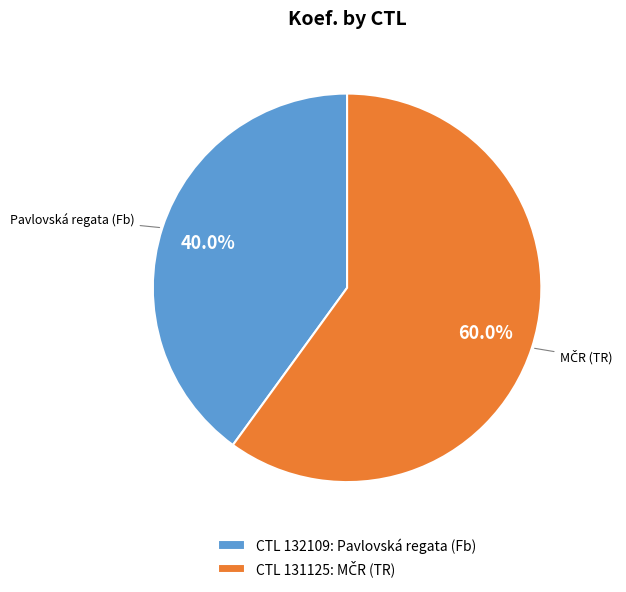

What is the smallest slice in the pie chart?

Pavlovská regata (Fb)